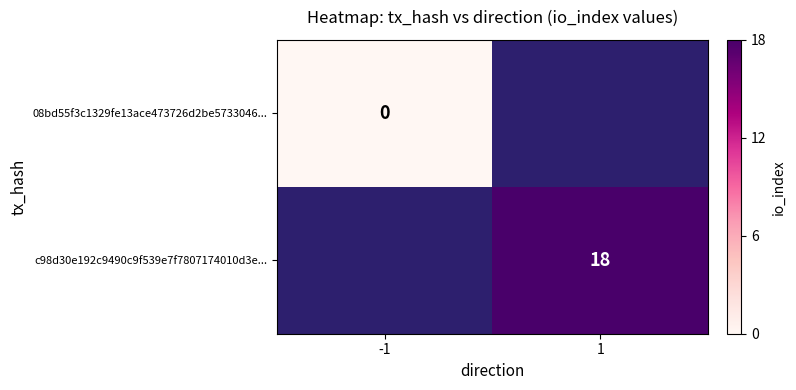

The c98d30e192c9490c9f539e7f7807174010d3e... series shows 18 at 1. True or false?

True